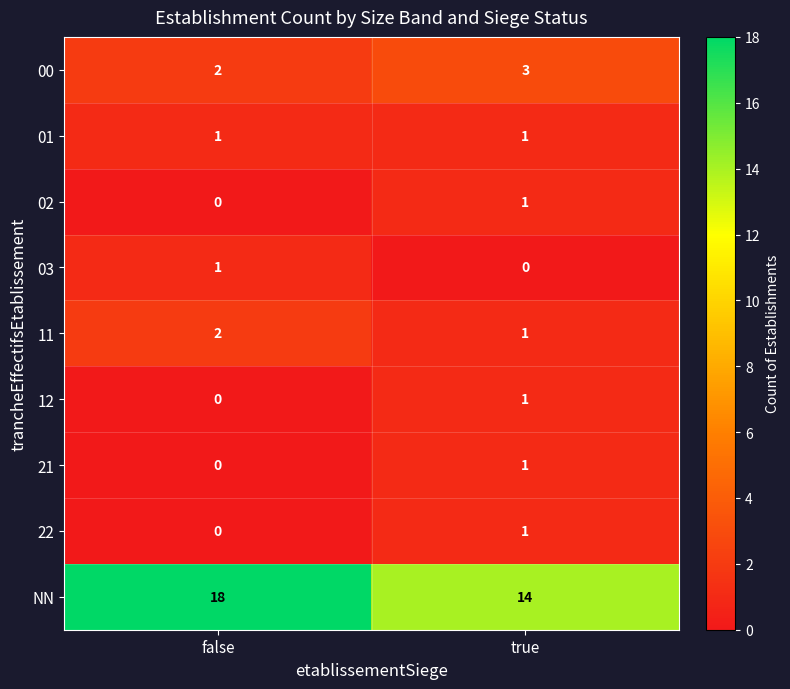

The value of NN at true is 14. True or false?

True